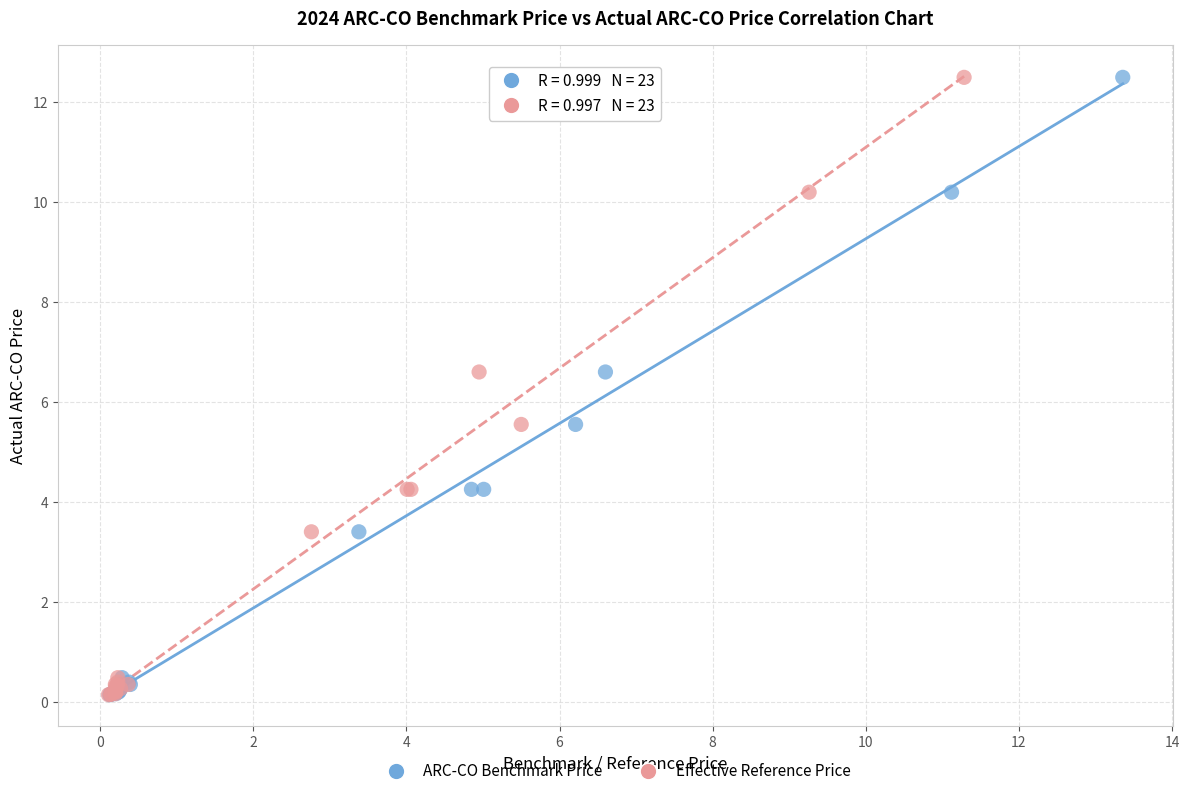

What are all the series names shown in the legend?

ARC-CO Benchmark Price, Effective Reference Price